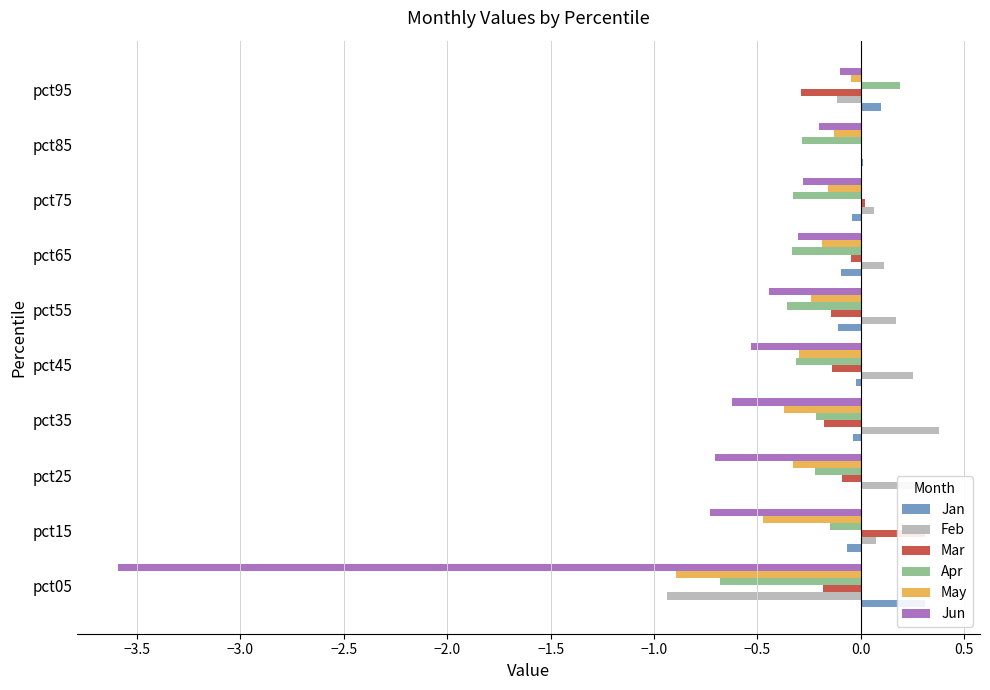

What is the average value of the May series?

-0.3